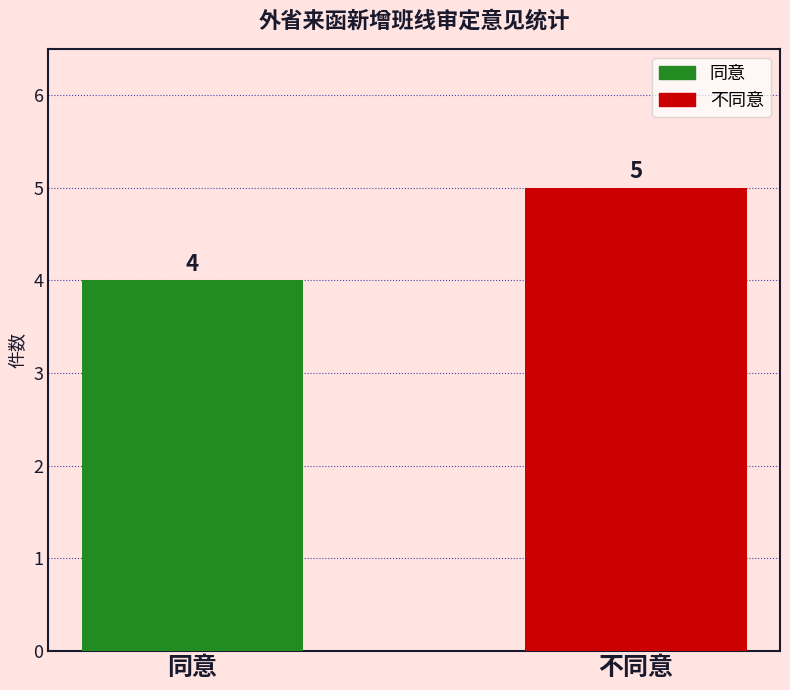

Reading left to right, extract all data points from this chart.

4	5